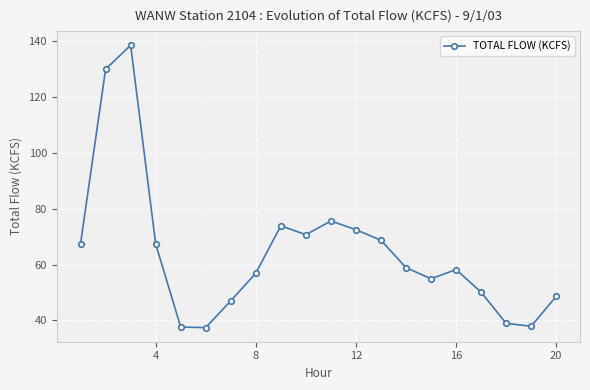

What is the maximum value shown in the chart?

138.6